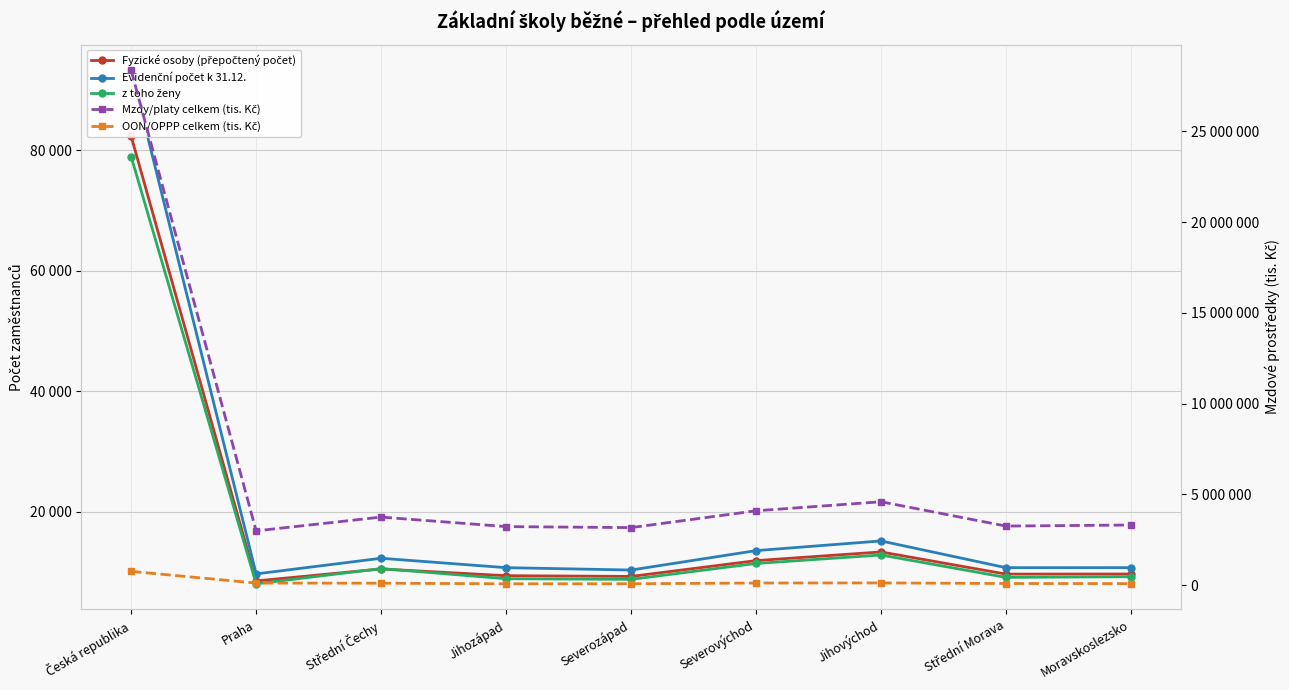

What is the highest value of the Mzdy/platy celkem (tis. Kč) series?

28368596.5